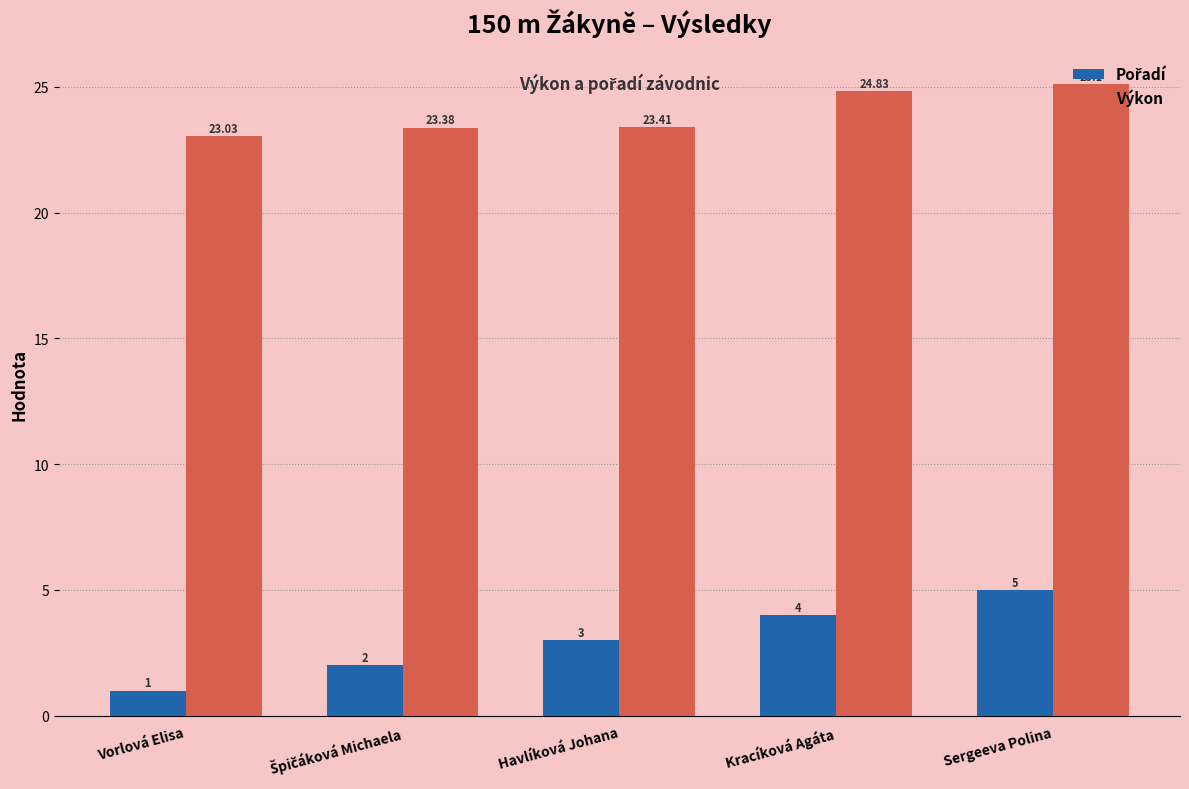

Does the chart contain any negative values?

No